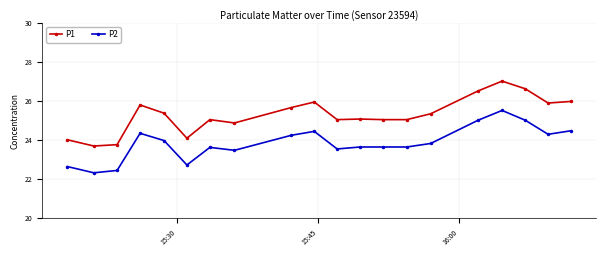

What is the maximum value for P2?

25.5